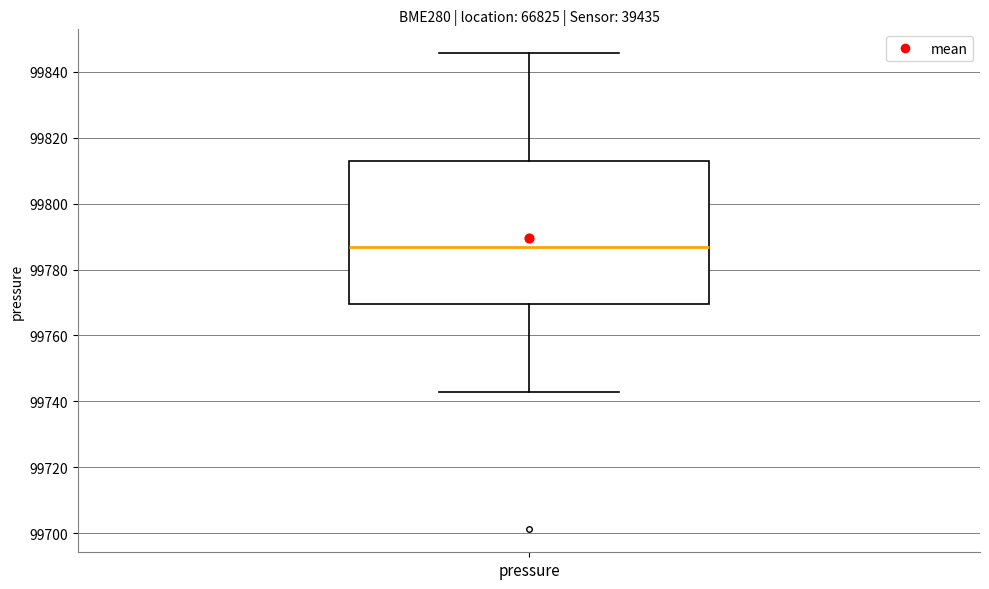

Where does the lower whisker of the box for pressure end on the y-axis? The values are not printed on the chart, so give them approximately, as read against the axis.

99742